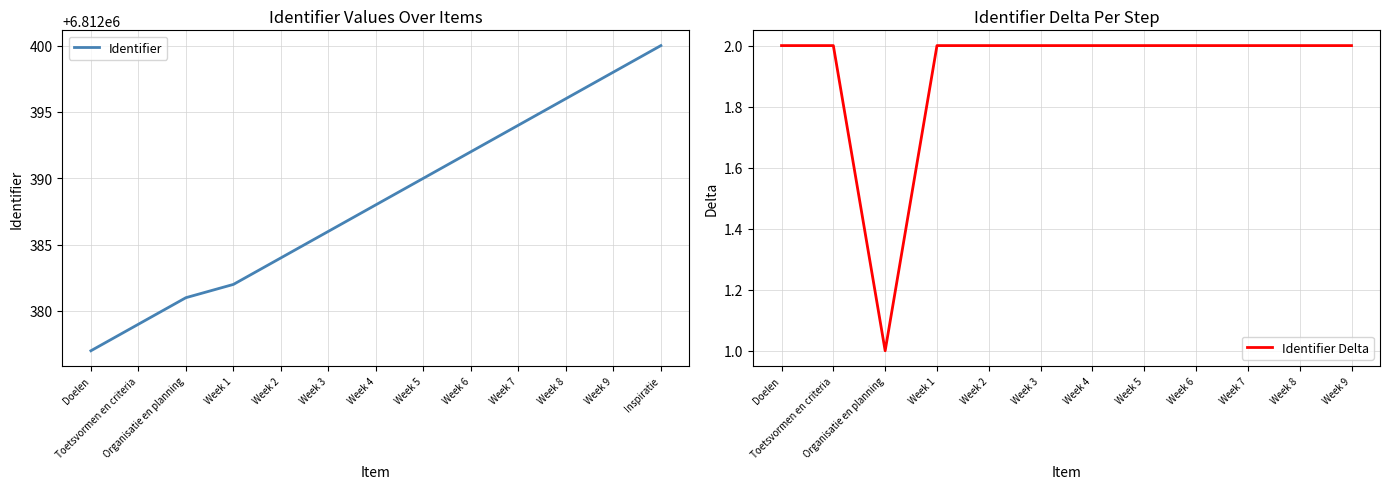

How many values exceed 6812388?

6